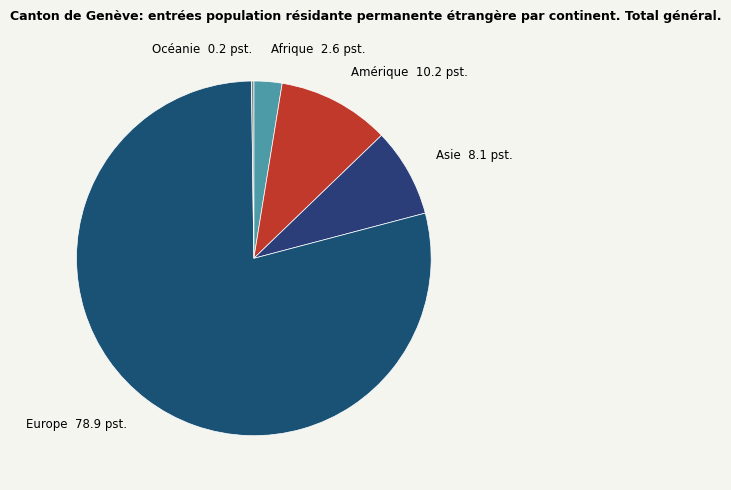

What is the largest slice in the pie chart?

Europe